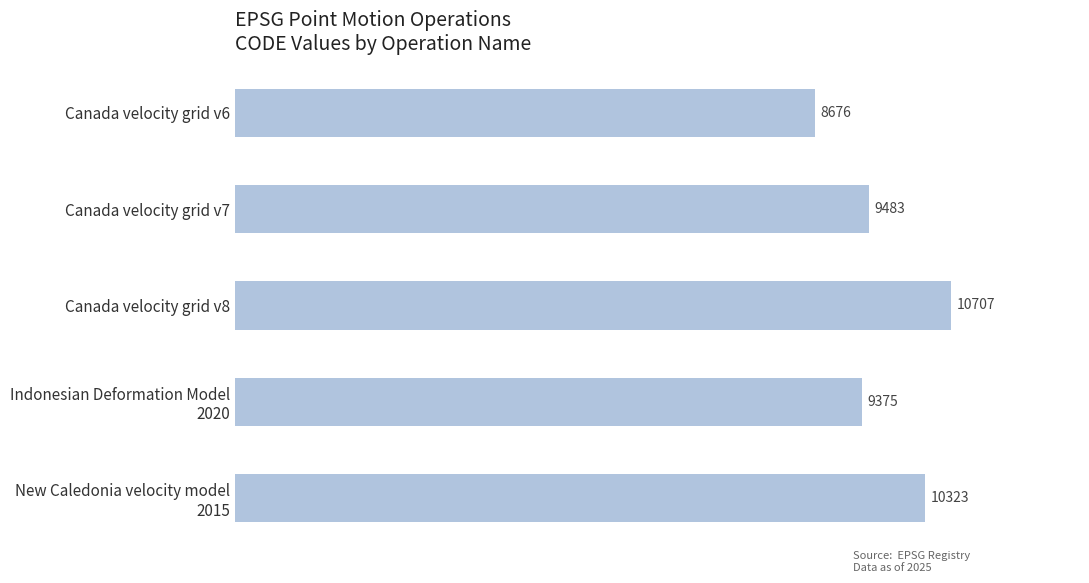

What is the difference between the maximum and minimum values?

2031